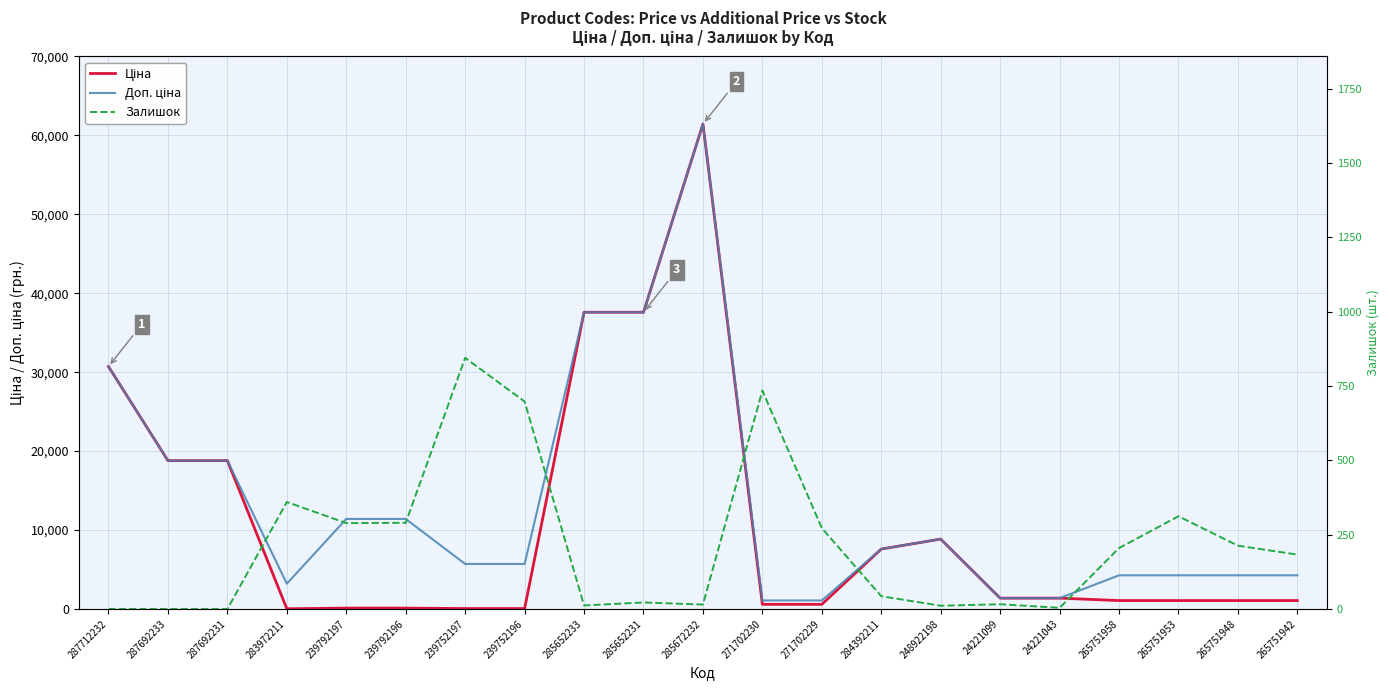

The Залишок series shows 1107.5 at 271702230. True or false?

False